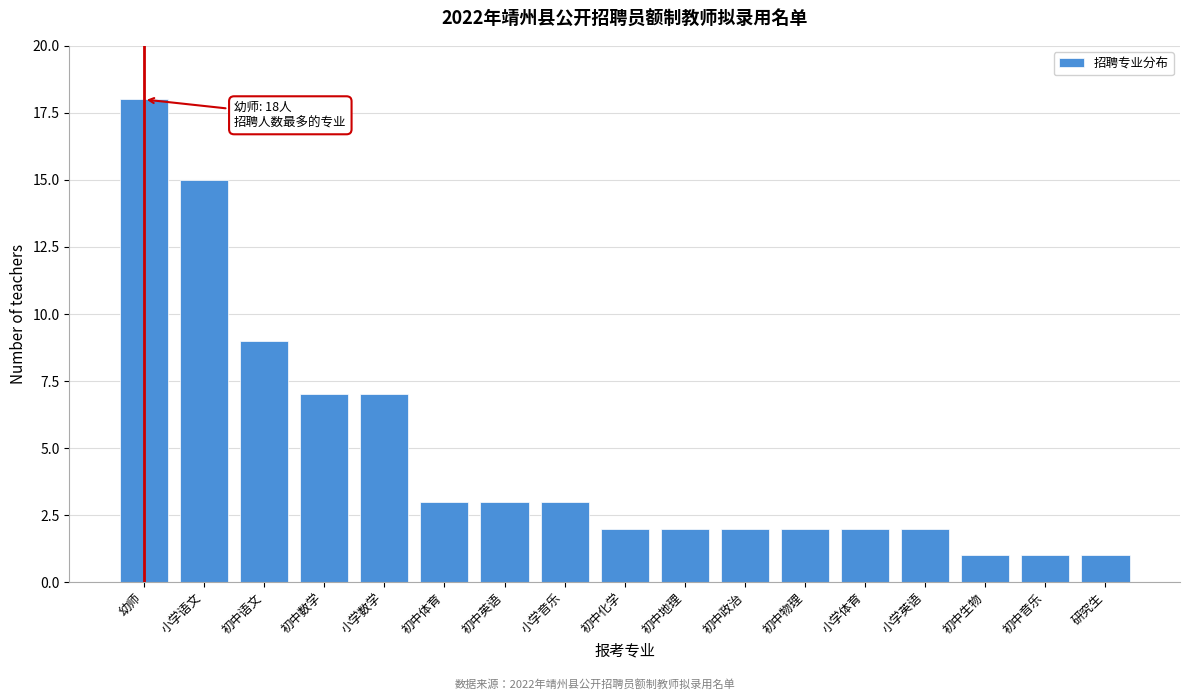

Reading right to left, extract all data points from this chart.

研究生=1	初中音乐=1	初中生物=1	小学英语=2	小学体育=2	初中物理=2	初中政治=2	初中地理=2	初中化学=2	小学音乐=3	初中英语=3	初中体育=3	小学数学=7	初中数学=7	初中语文=9	小学语文=15	幼师=18